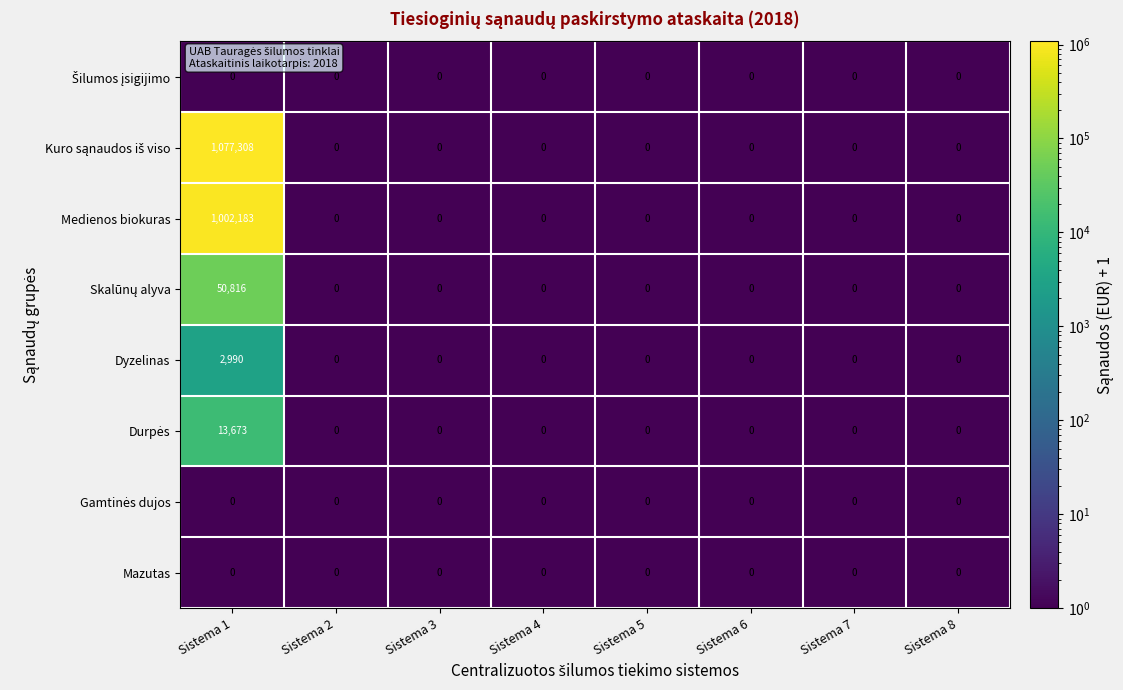

The value of Medienos biokuras at Sistema 8 is 0. True or false?

True